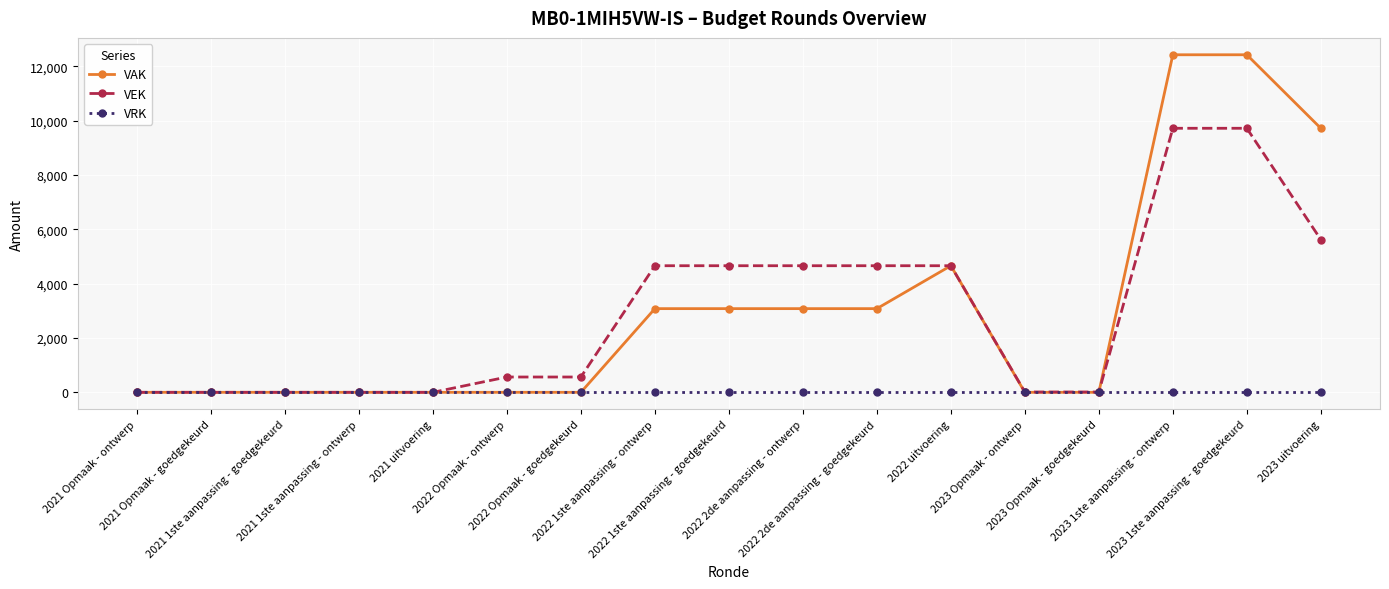

What is the difference between the VEK values at 2021 Opmaak - ontwerp and 2022 1ste aanpassing - goedgekeurd?

4658